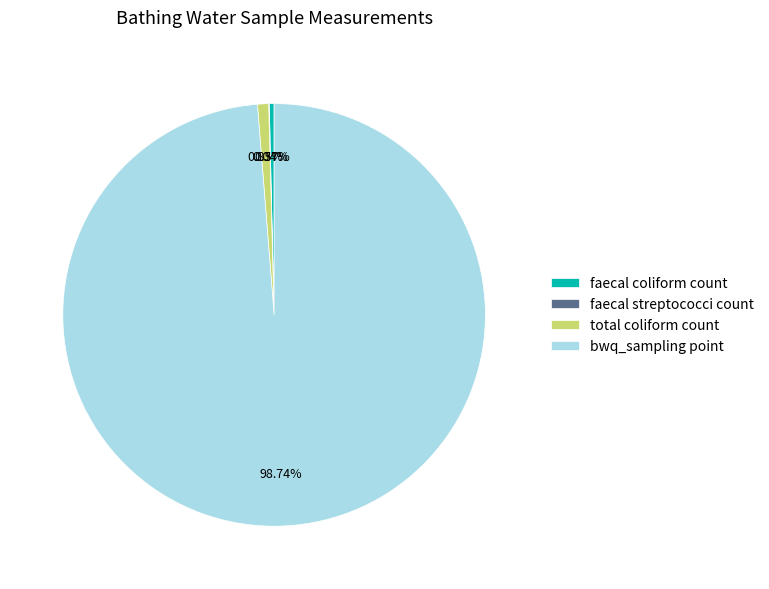

What portion of the pie excludes total coliform count?

99.2%